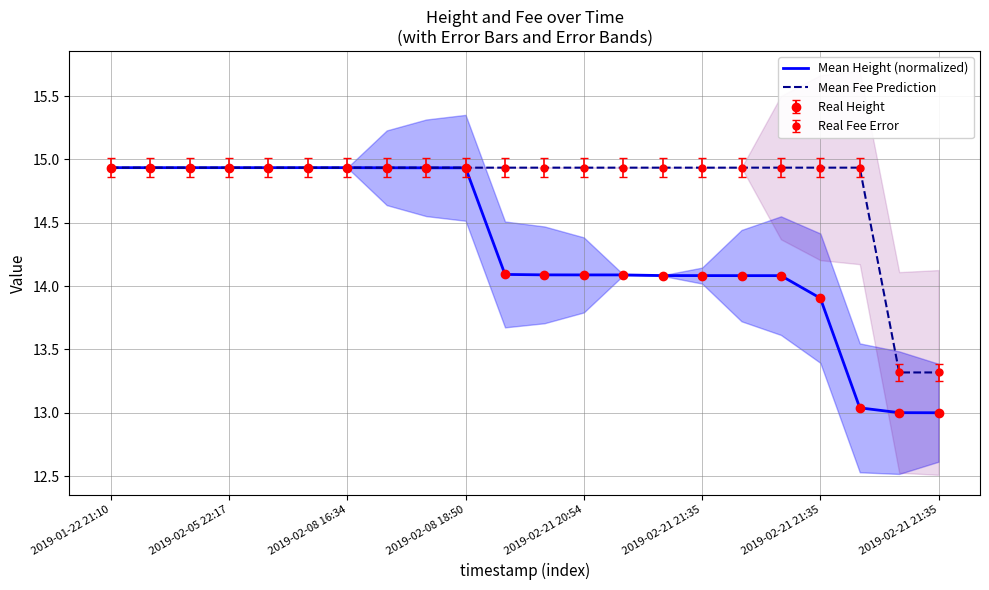

Count the number of data series in this chart.

2